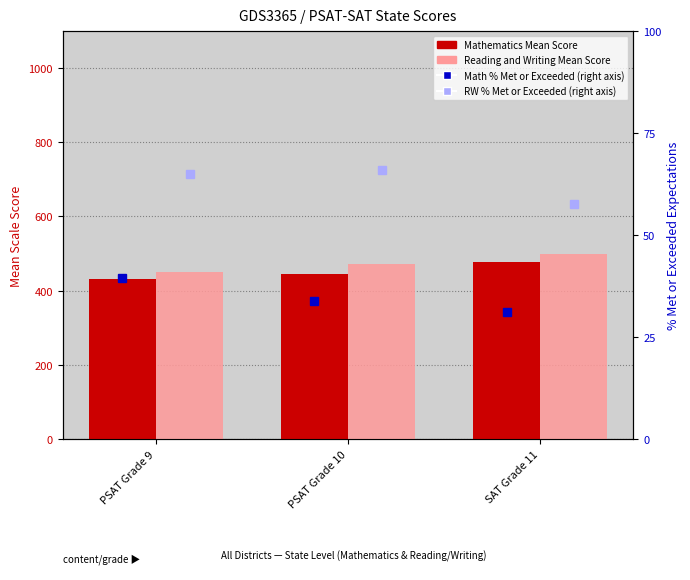

Read the Math % Met or Exceeded (right axis) value at PSAT Grade 10.

33.9